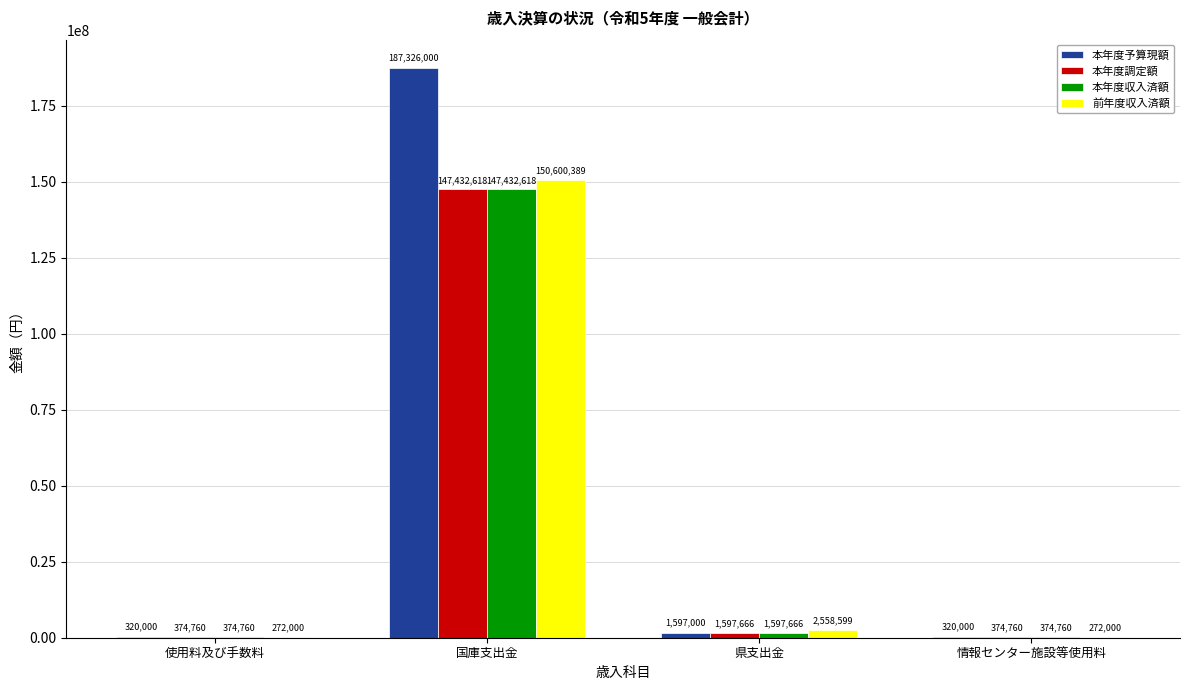

What is the maximum value shown in the chart?

187326000